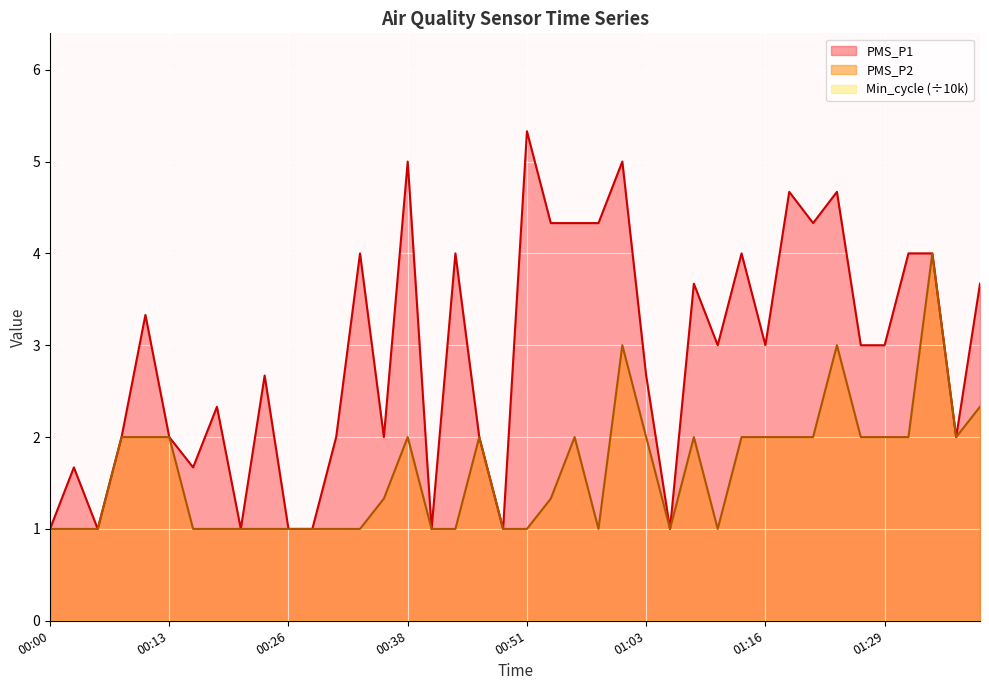

At which label does PMS_P2 first exceed 2?

01:01